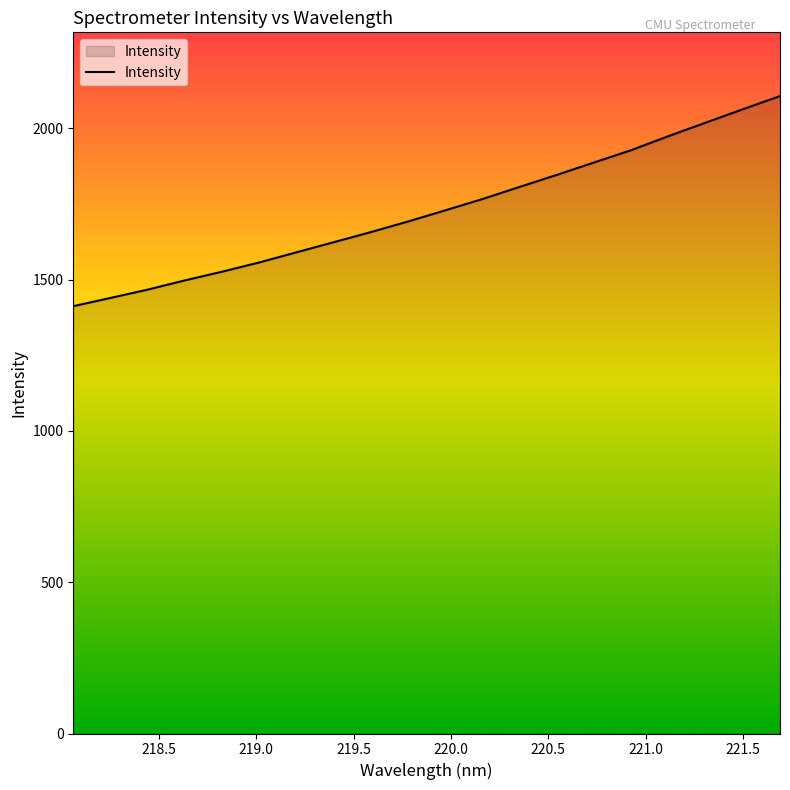

What is the greatest value displayed?

2106.3